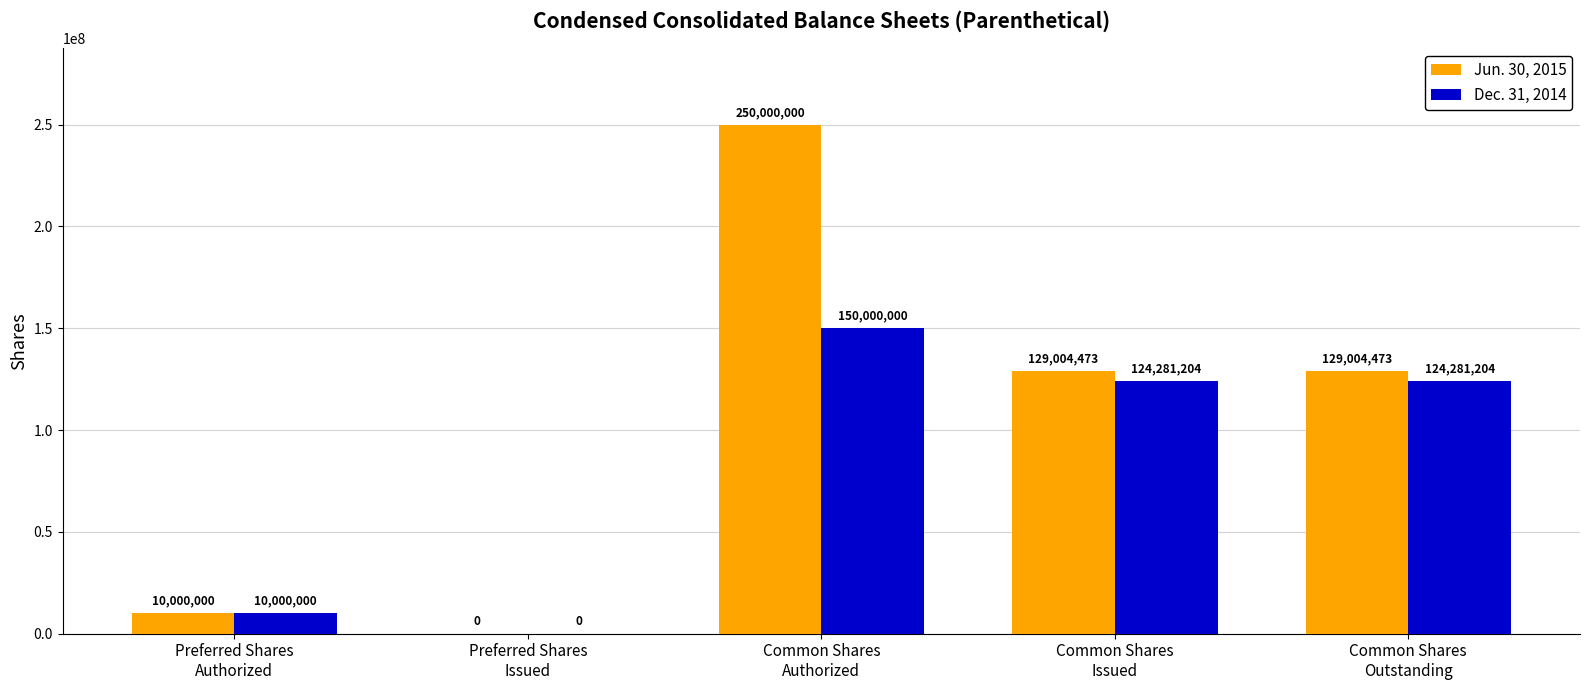

Count the number of categories in the chart.

5